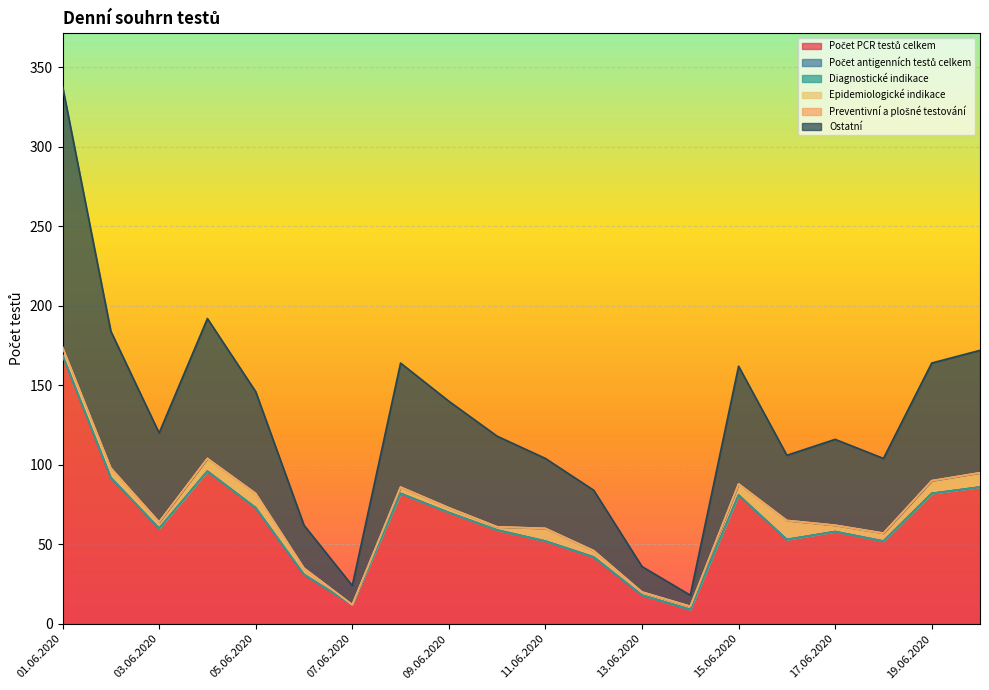

At how many categories does at least one series exceed 51?

15